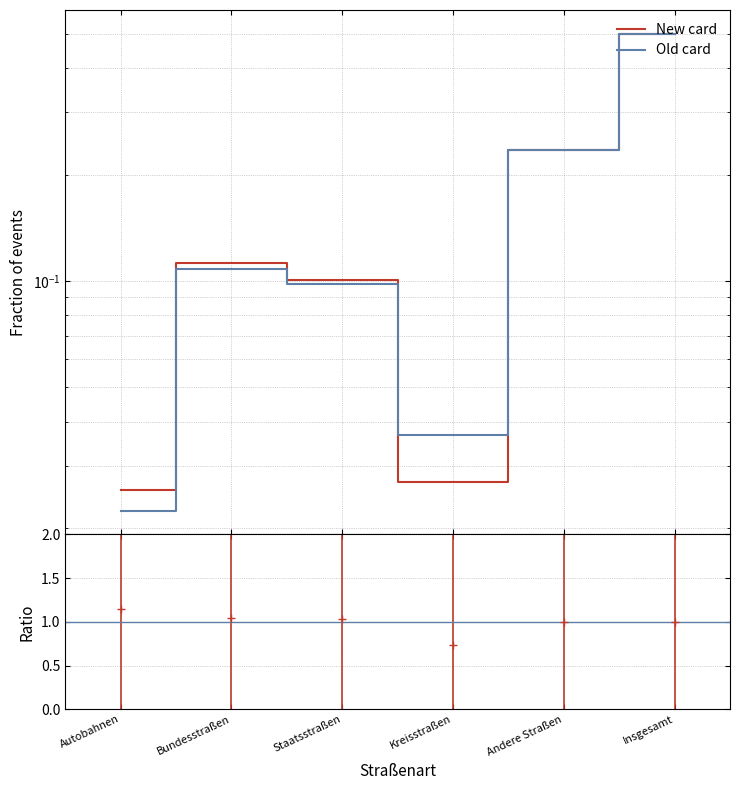

Which category has the highest value across all series?

Insgesamt